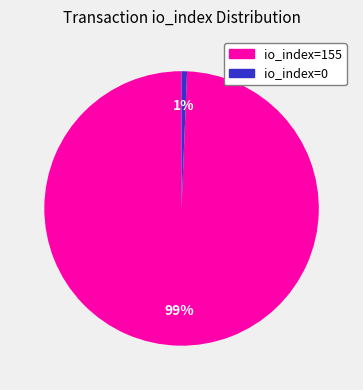

The io_index=0 slice represents 1% of the pie. True or false?

True